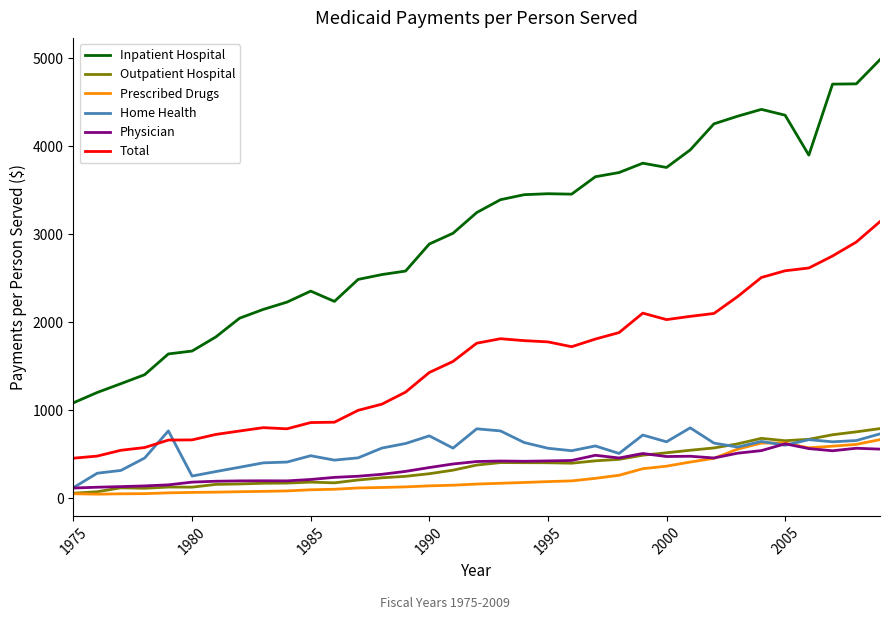

Which series has the largest total across all categories?

Inpatient Hospital